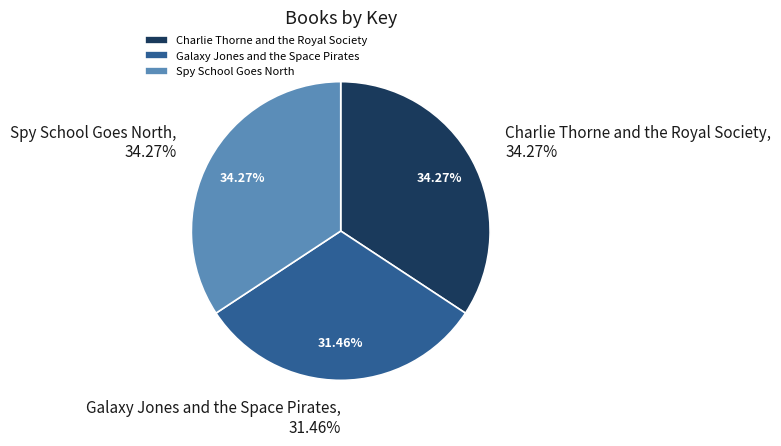

What percentage is the Charlie Thorne and the Royal Society slice, to the nearest percent?

34%